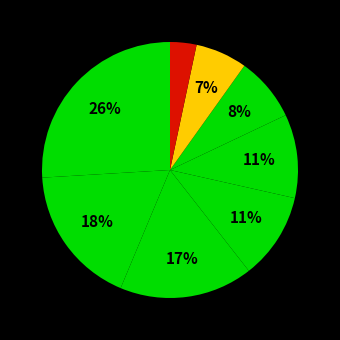

Count the number of slices in the pie.

8